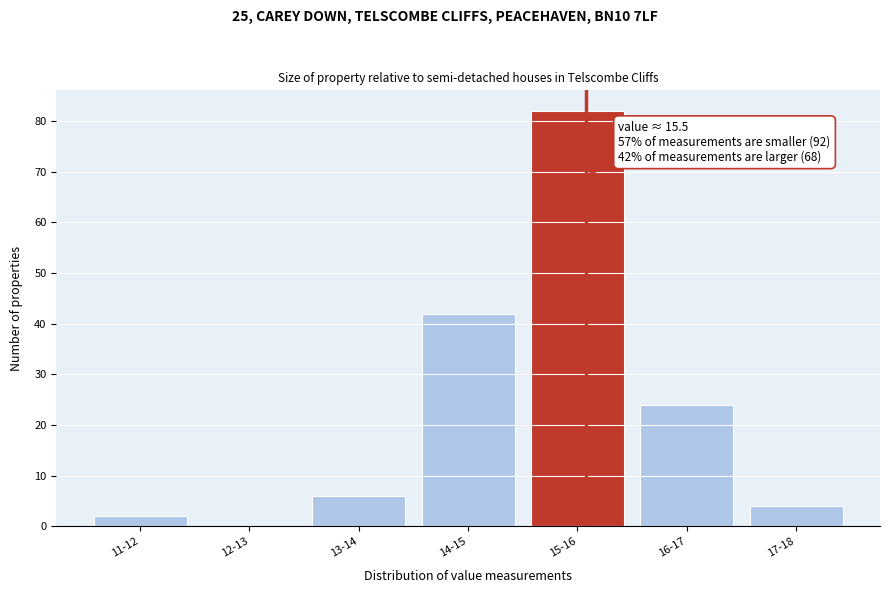

Reading left to right, list all the values displayed in this chart.

11-12=2	12-13=0	13-14=6	14-15=42	15-16=82	16-17=24	17-18=4